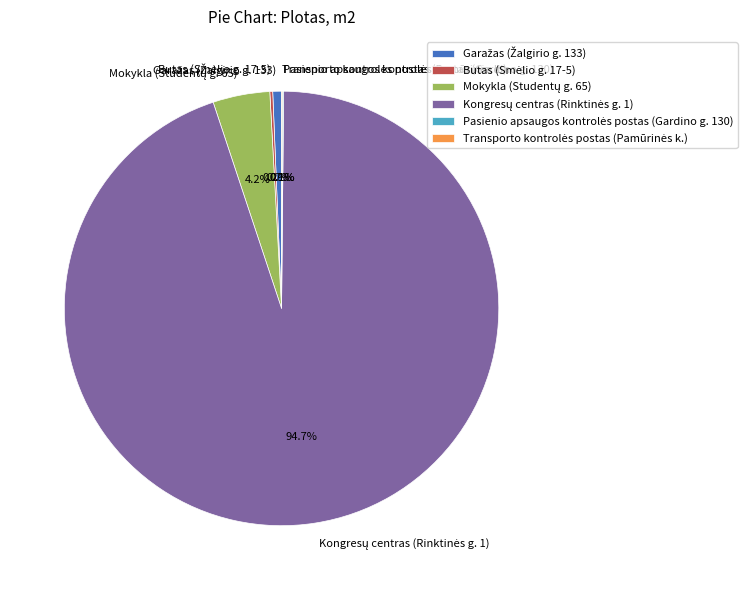

Is there any slice that represents more than half of the pie?

Yes